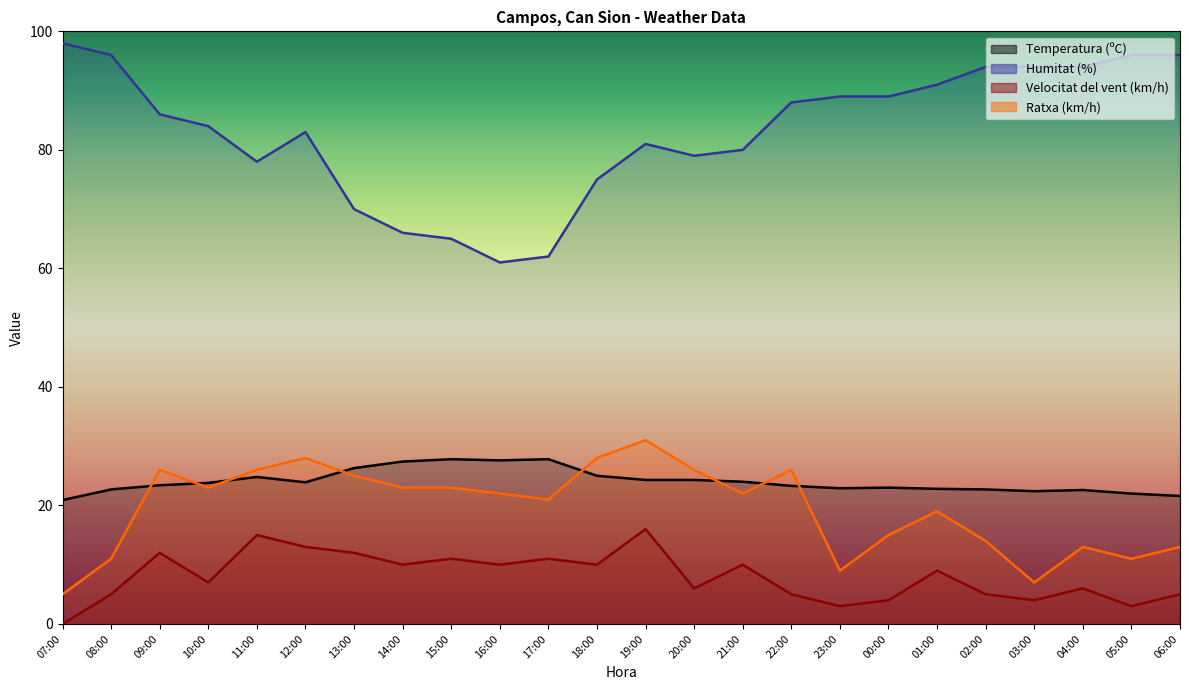

At how many categories does at least one series exceed 32?

24